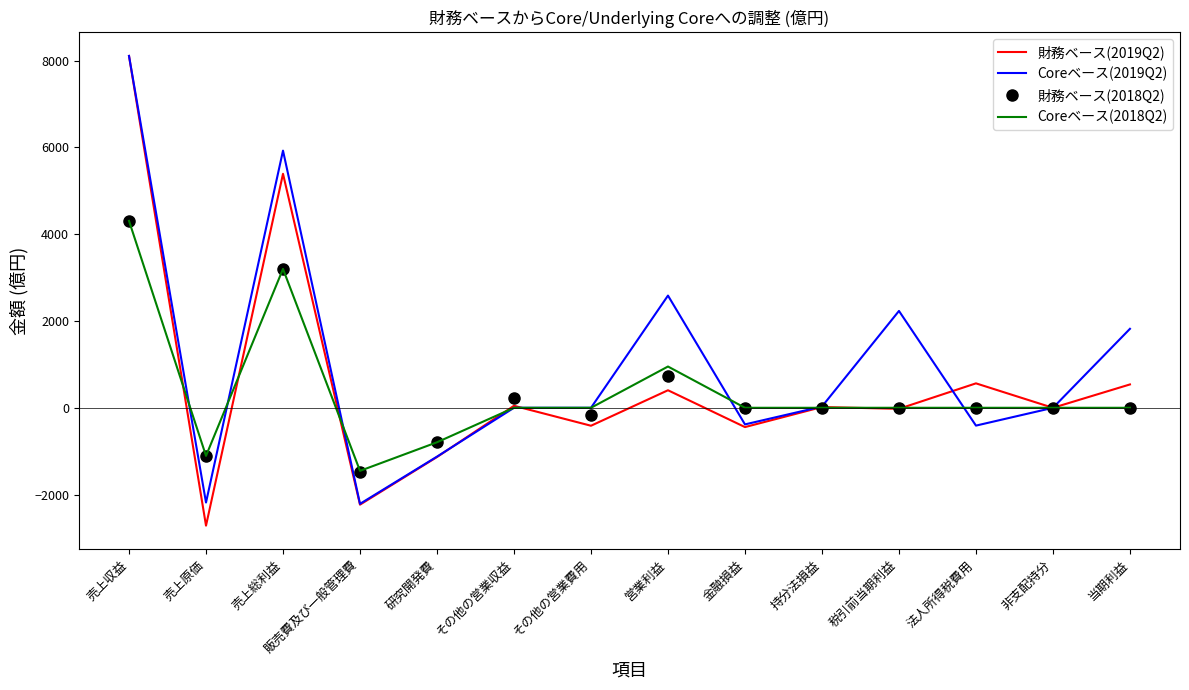

Which series has the largest total across all categories?

Coreベース(2019Q2)